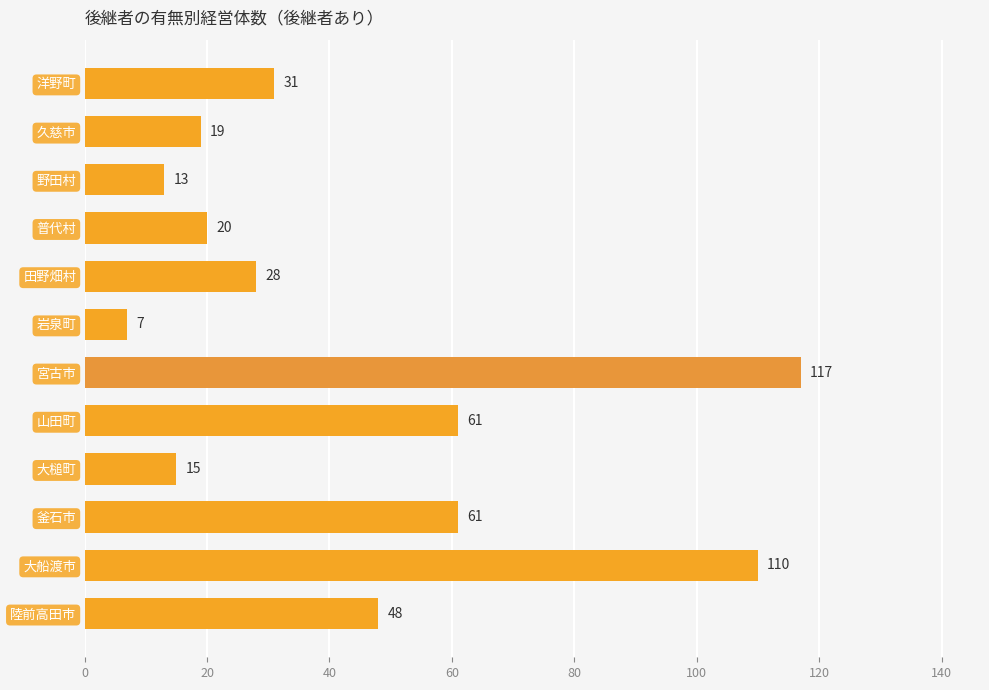

What is the sum of the values at 岩泉町 and 陸前高田市?

55